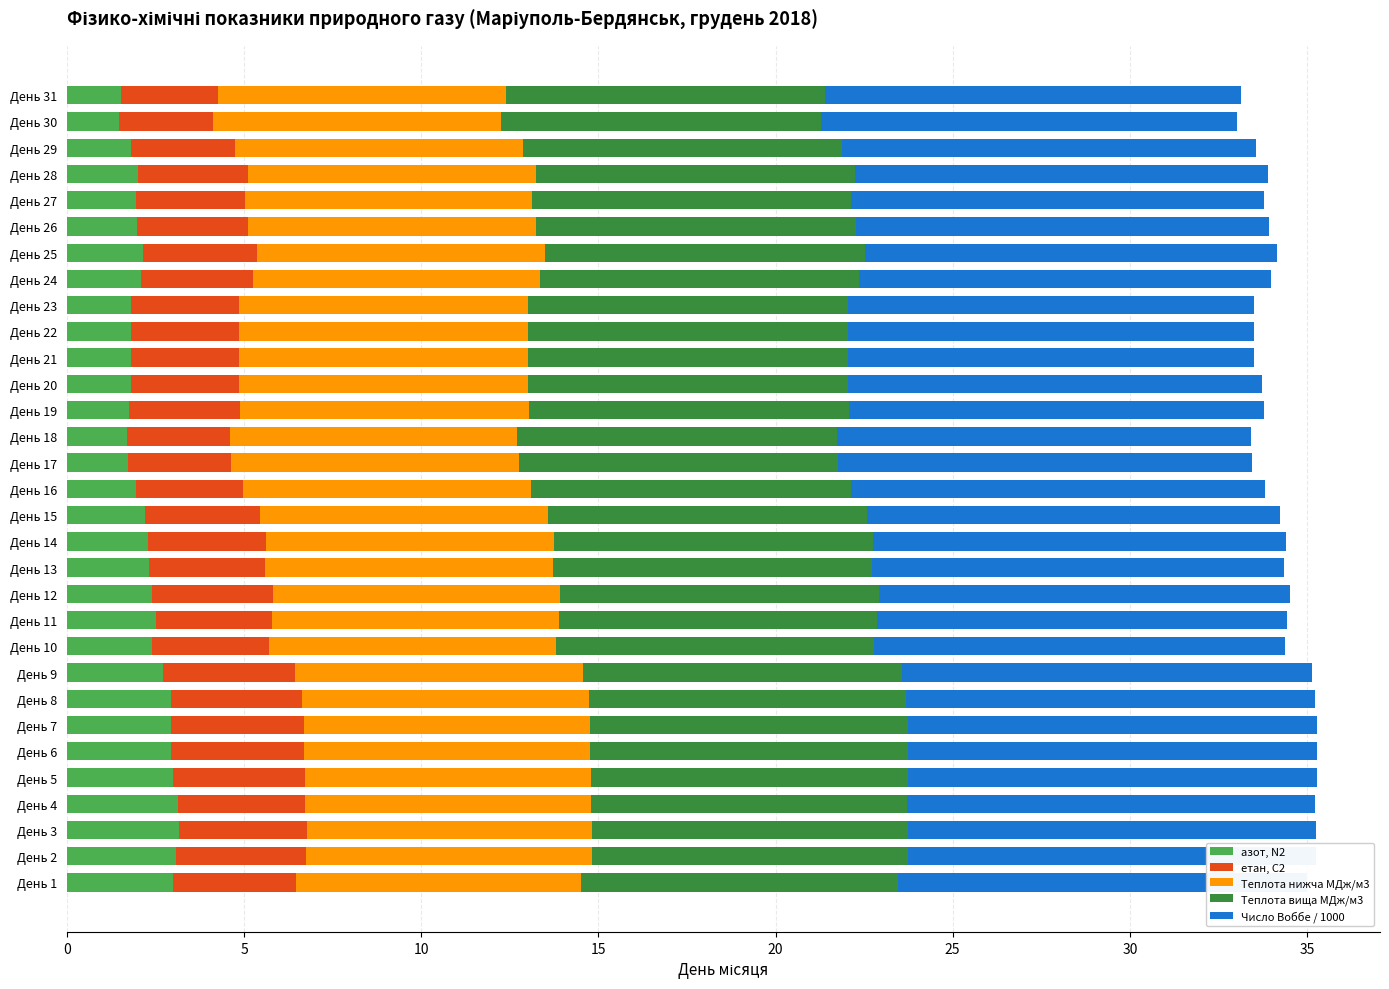

Is it true that азот, N2 equals 2.0 at День 28?

True